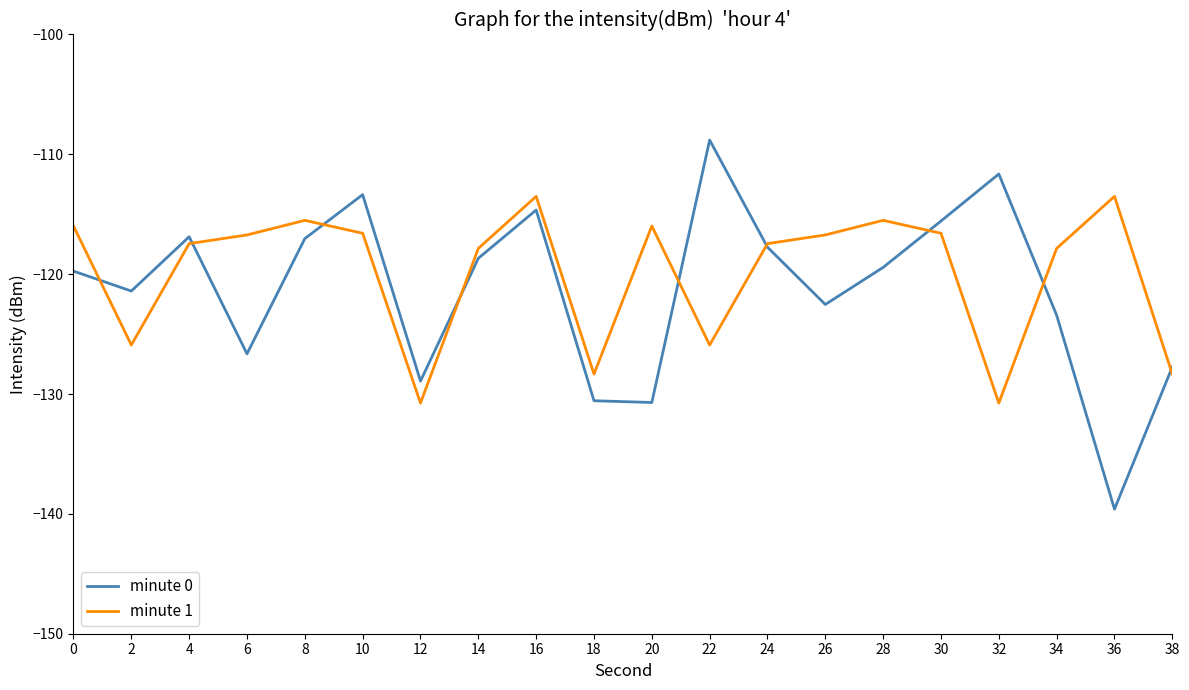

At which label does minute 0 reach its peak?

22